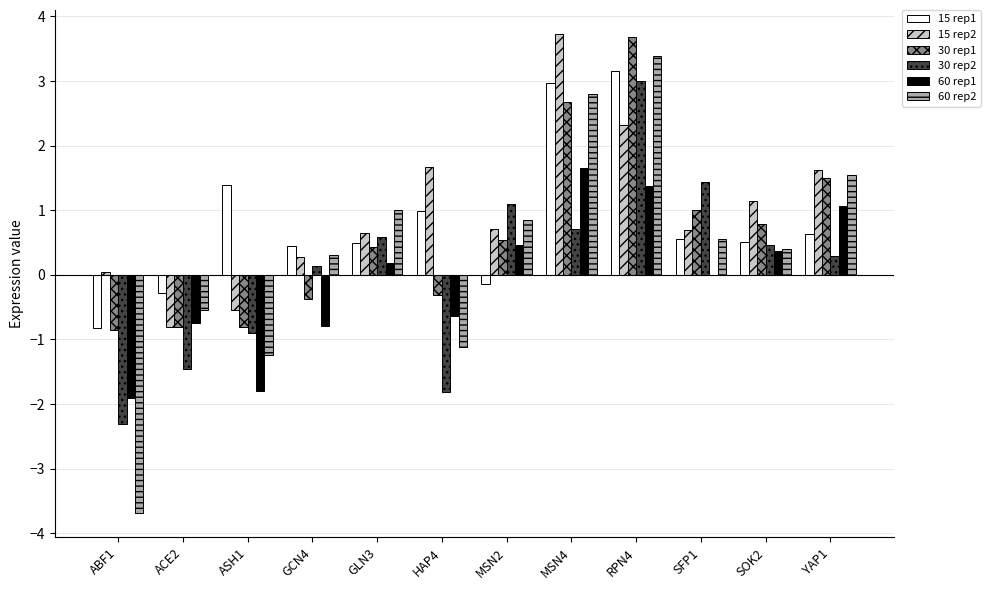

What is the total value across all series at GLN3?

3.3